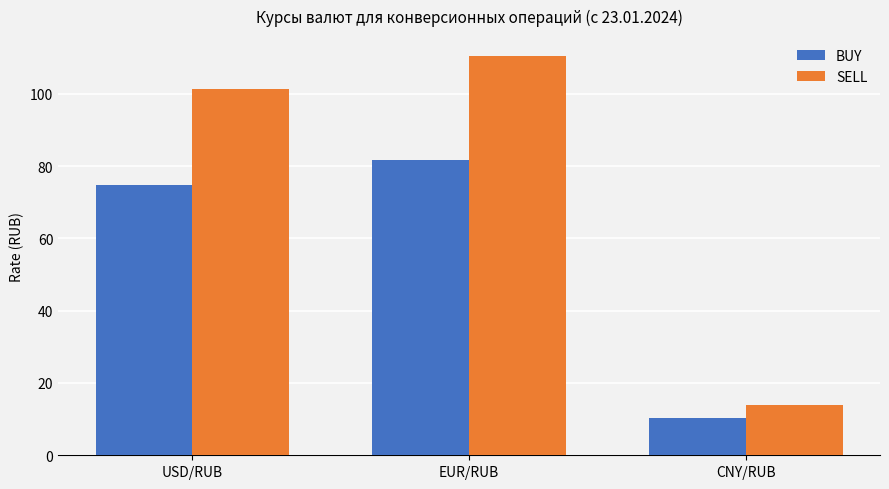

Which series has the largest total across all categories?

SELL